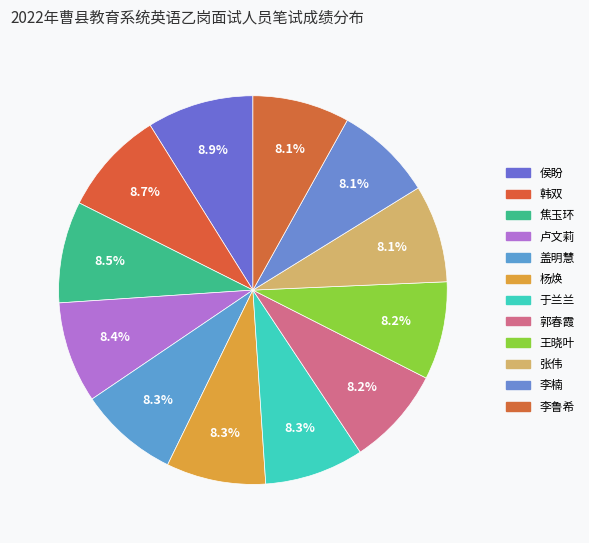

How many segments does this pie chart have?

12